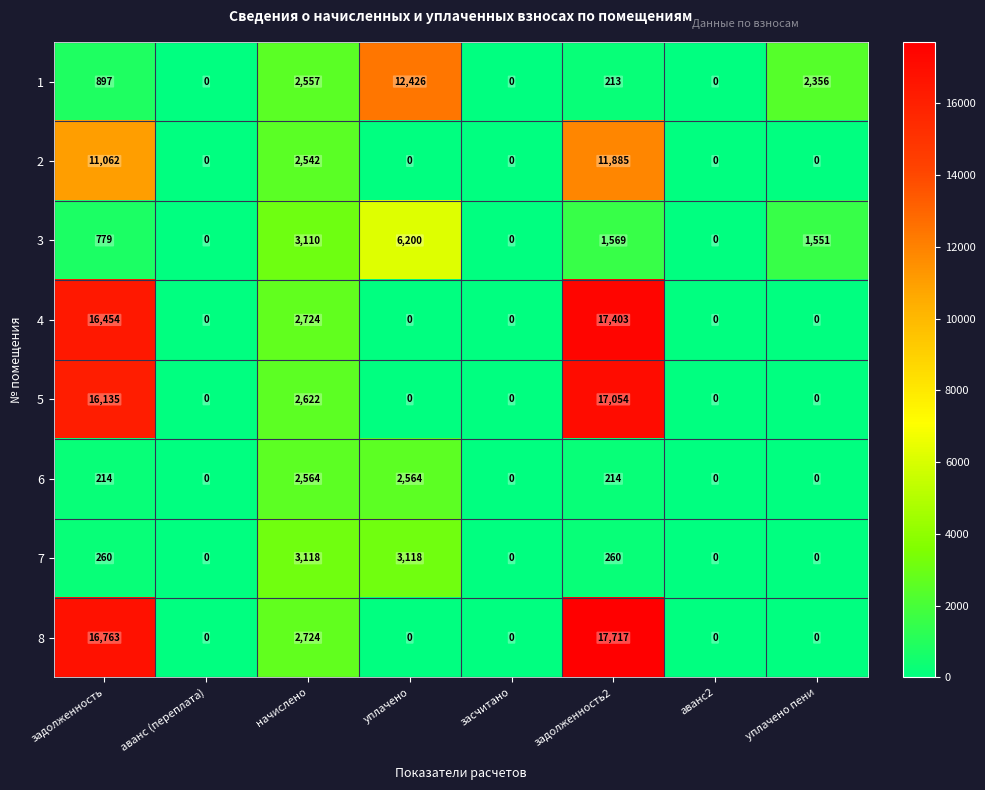

Which series has the widest spread of values?

8